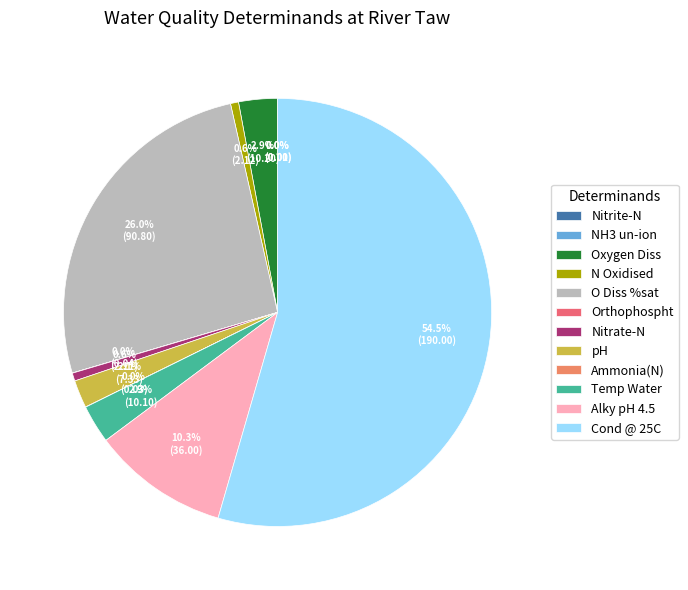

Do Alky pH 4.5 and Orthophospht together represent more than half of the pie?

No